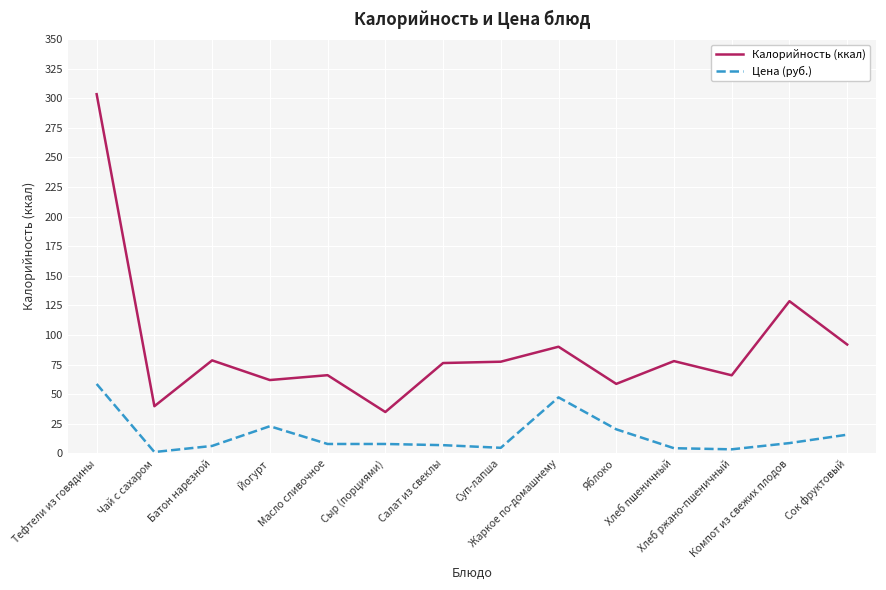

What is the sum of the Калорийность (ккал) values at Тефтели из говядины and Компот из свежих плодов?

432.0